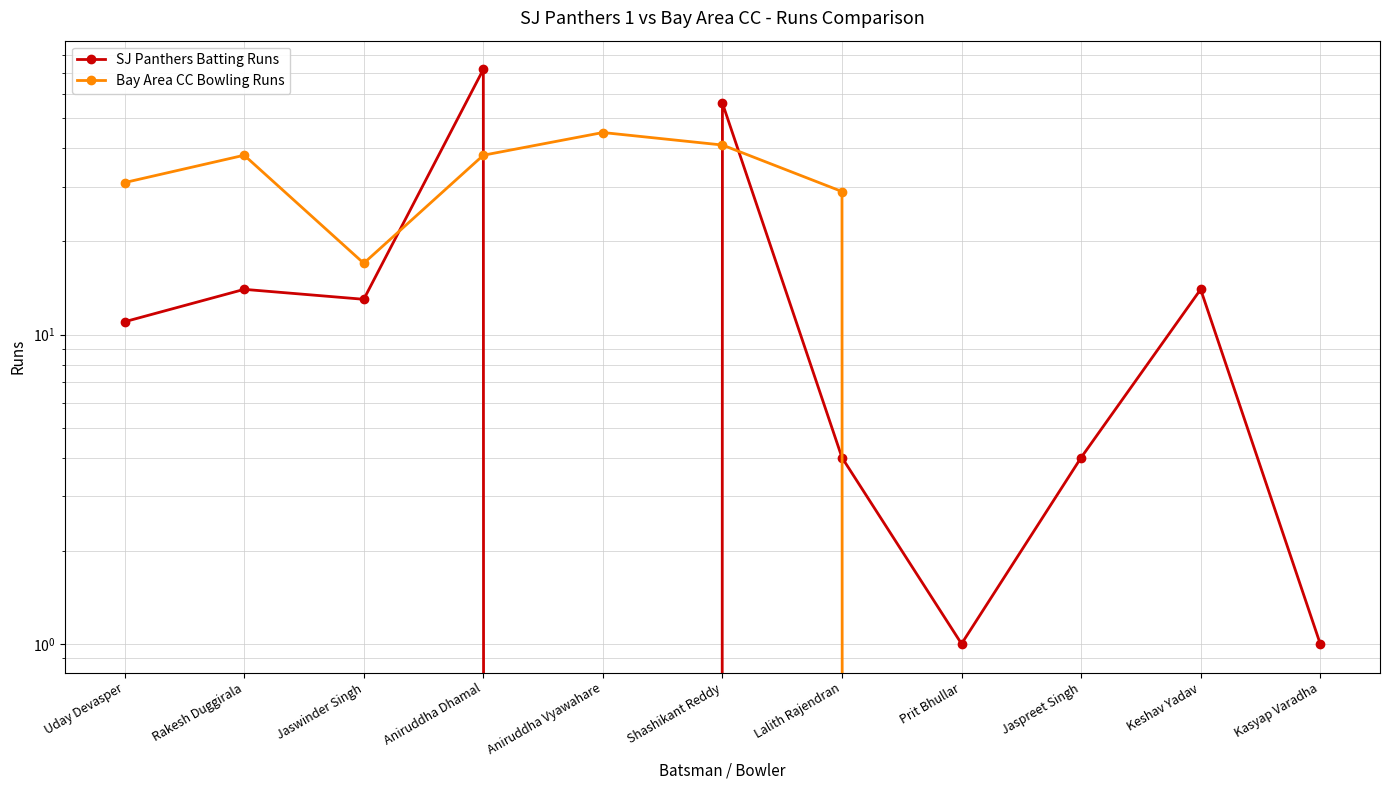

What is the label of the 5th point from the left?

Aniruddha Vyawahare